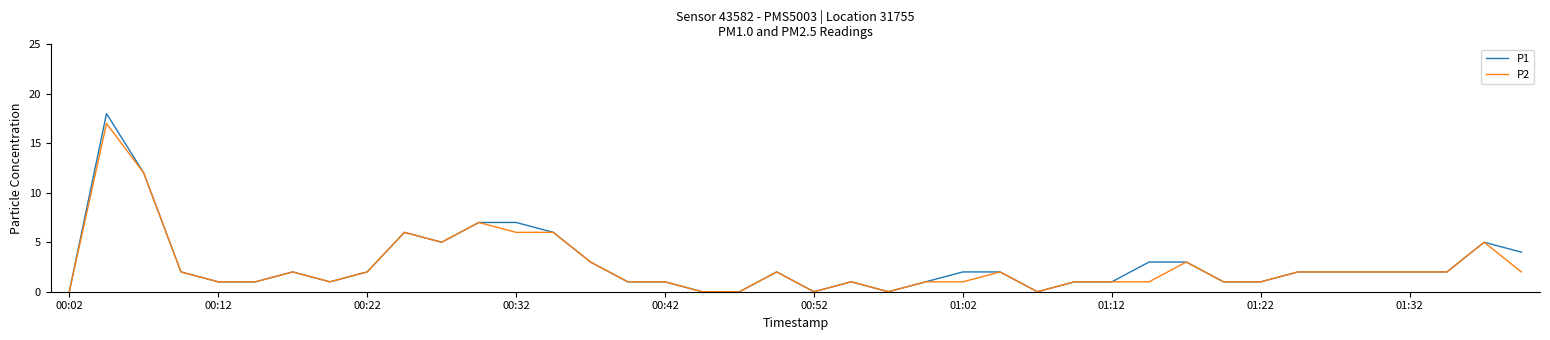

What is the average value of the P1 series?

3